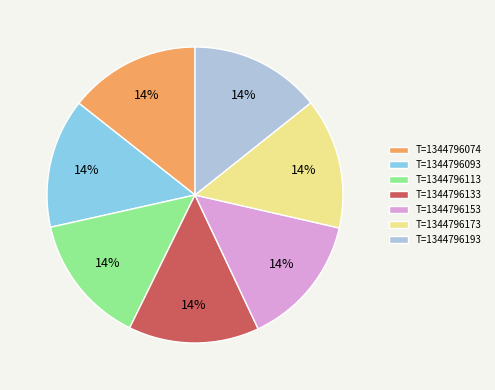

Is it true that T=1344796074 is 8% of the pie?

False